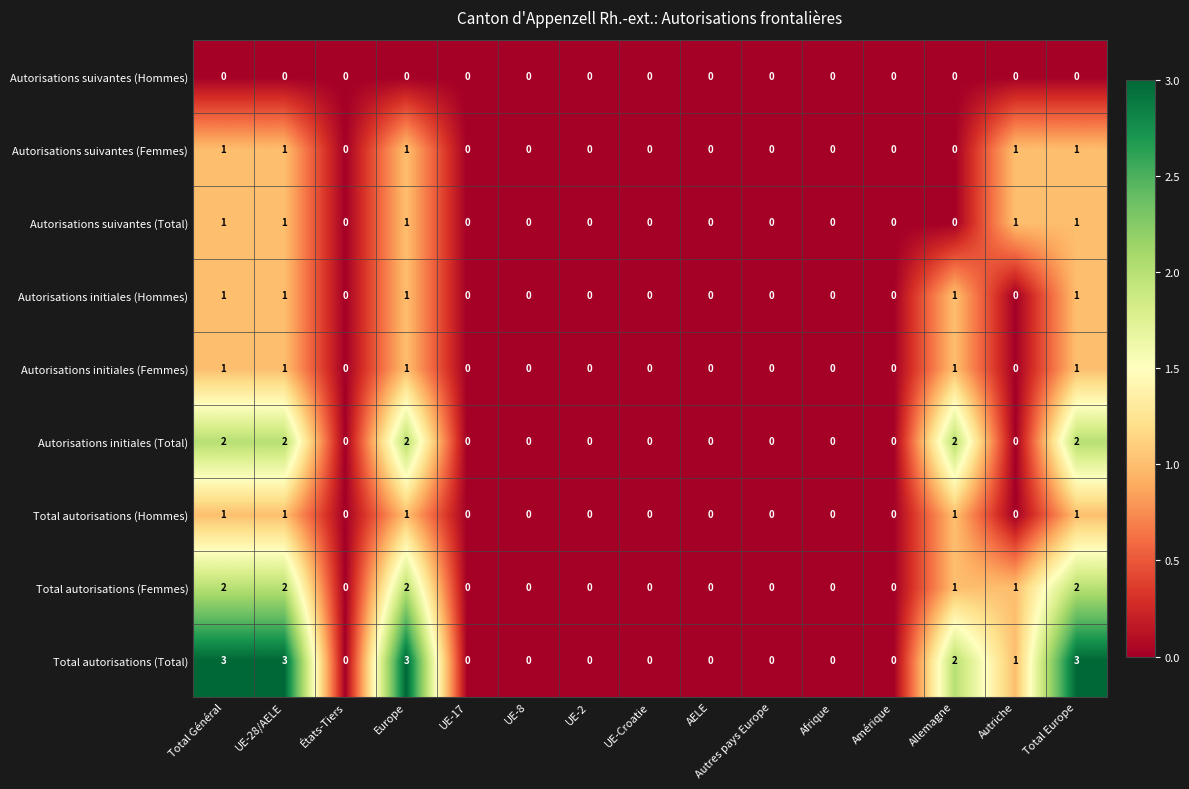

What is the sum of all Autorisations suivantes (Total) values?

5